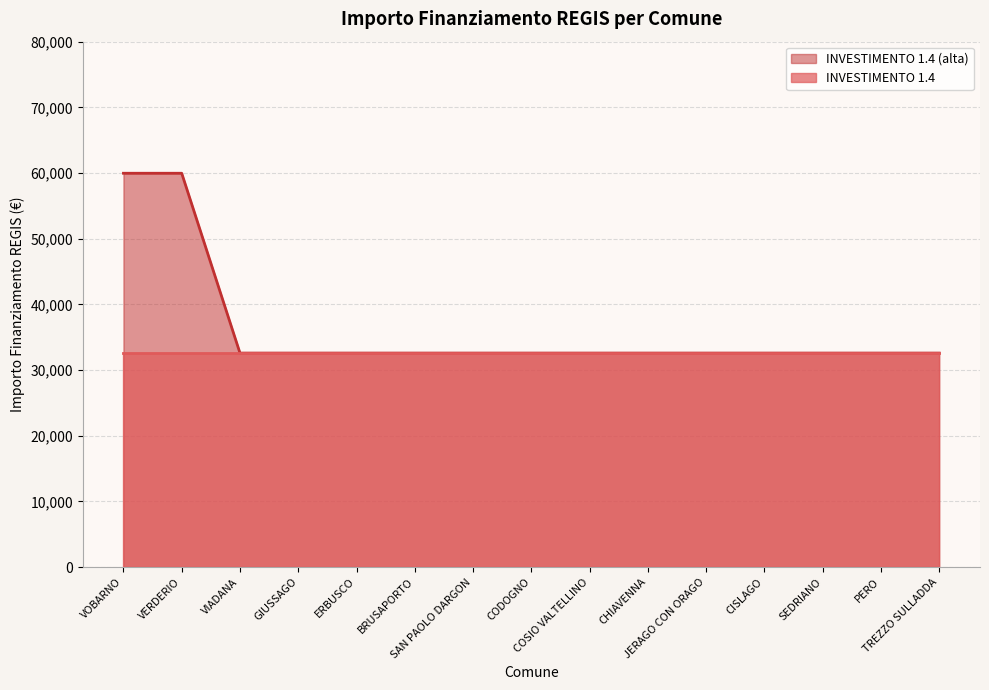

List the labels in order of value, smallest first.

VIADANA, GIUSSAGO, ERBUSCO, BRUSAPORTO, SAN PAOLO DARGON, CODOGNO, COSIO VALTELLINO, CHIAVENNA, JERAGO CON ORAGO, CISLAGO, SEDRIANO, PERO, TREZZO SULLADDA, VOBARNO, VERDERIO